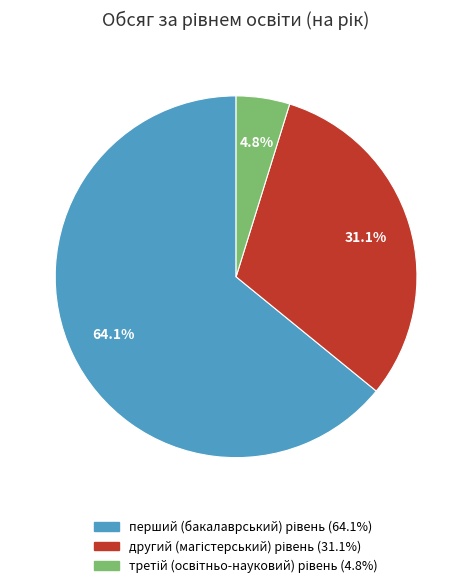

Is there a majority slice in this chart?

Yes